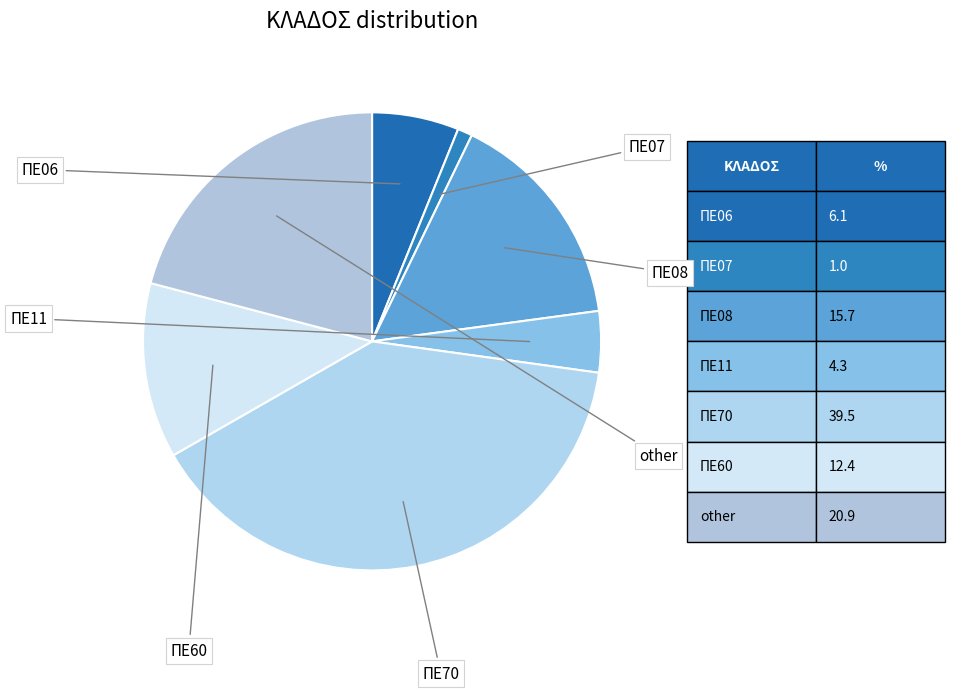

How many segments does this pie chart have?

7